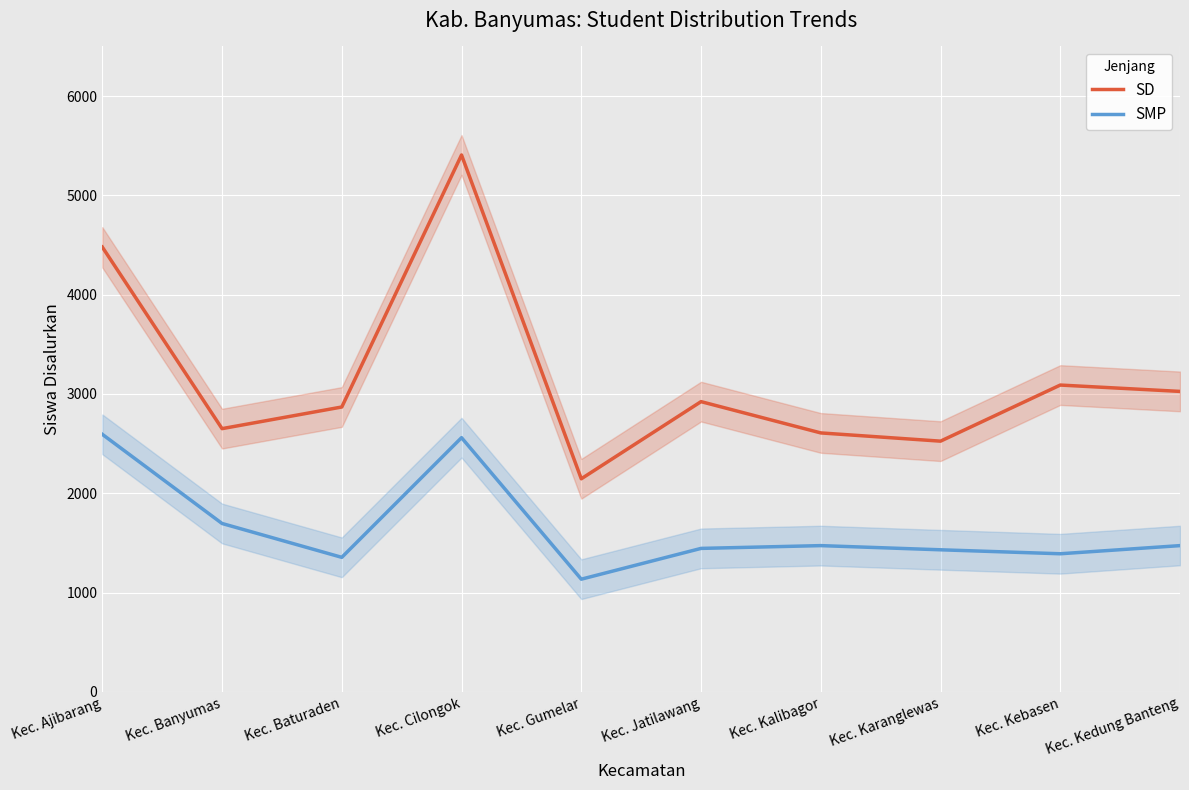

True or false: SD and SMP intersect in this chart.

False